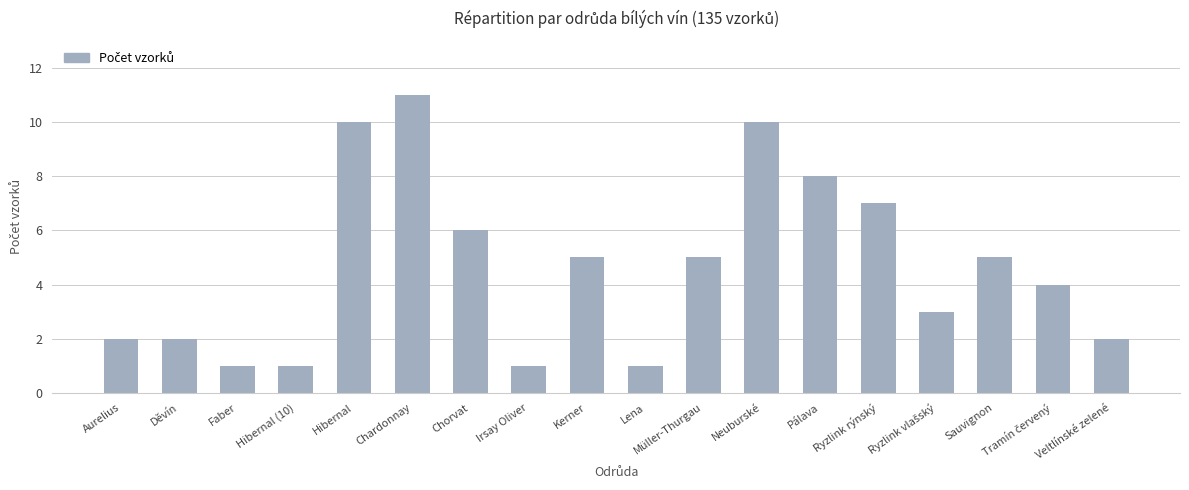

Where is the data nearest to the value 6?

Chorvat